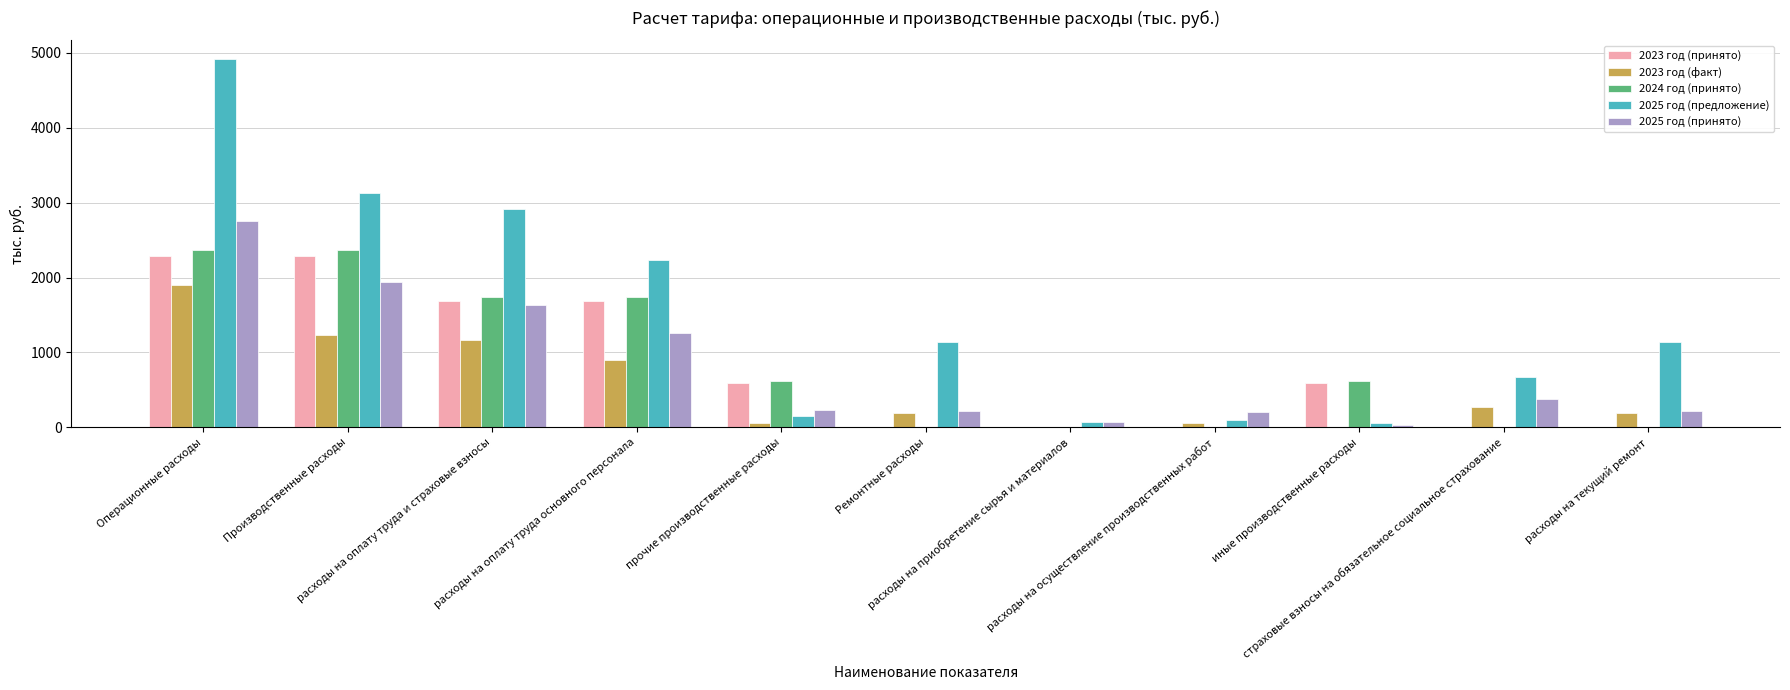

Which series has the largest total across all categories?

2025 год (предложение)